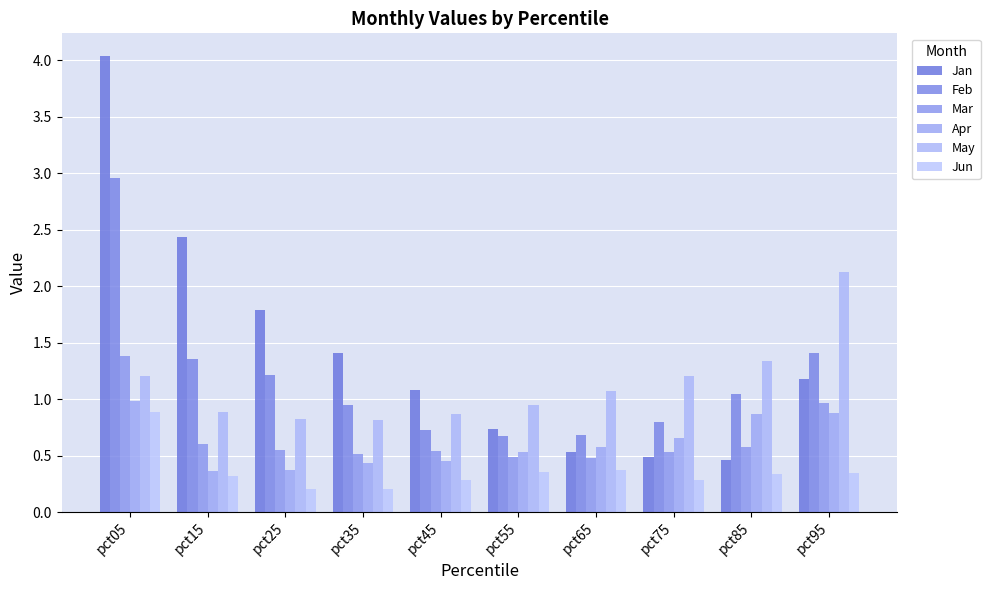

What is the lowest value of the Apr series?

0.4